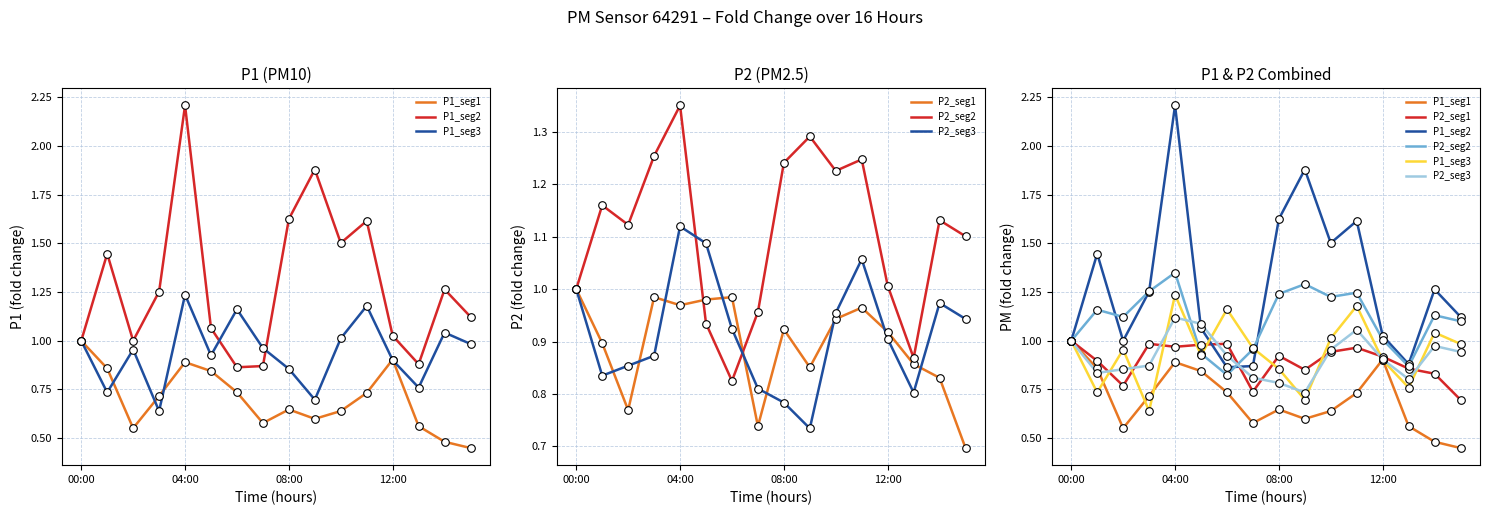

Which series has the largest total across all categories?

P1_seg2